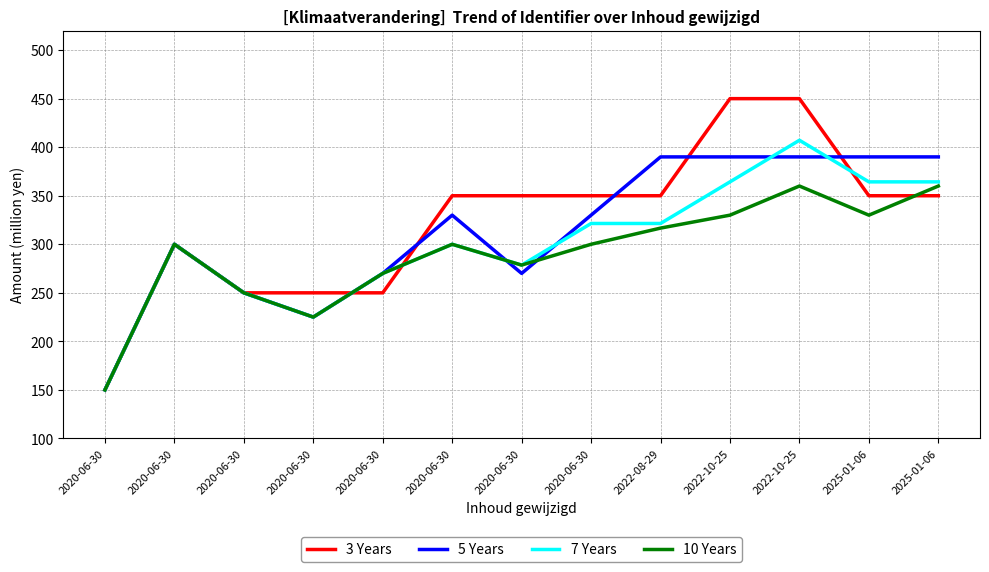

Does the chart have visible grid lines?

Yes